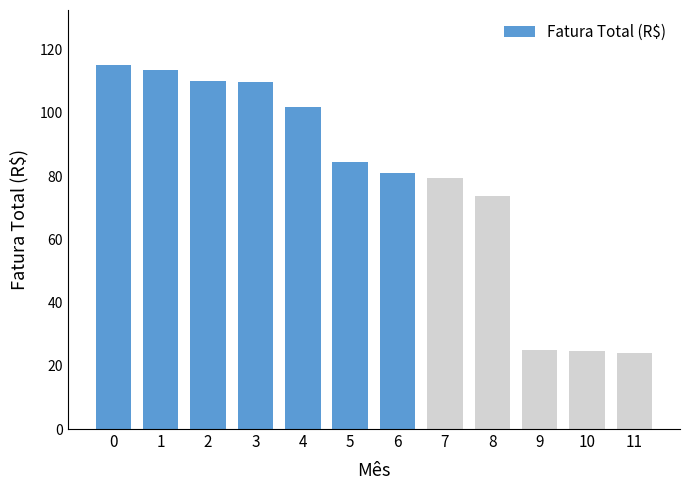

How many distinct data groups are displayed?

1